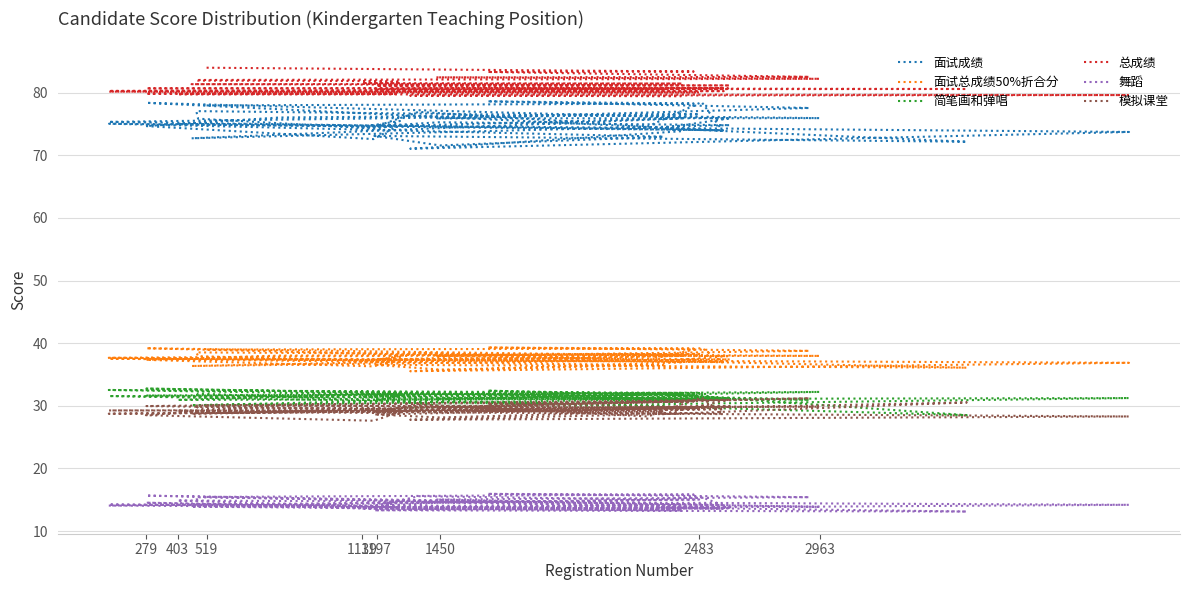

What are all the series names shown in the legend?

面试成绩, 面试总成绩50%折合分, 简笔画和弹唱, 总成绩, 舞蹈, 模拟课堂